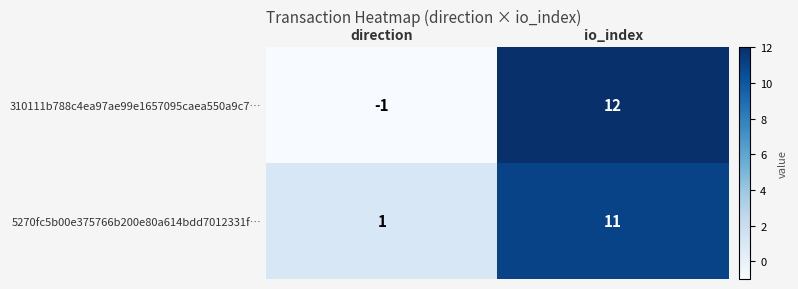

Rank the series by their maximum value, from highest to lowest.

310111b788c4ea97ae99e1657095caea550a9c7…, 5270fc5b00e375766b200e80a614bdd7012331f…